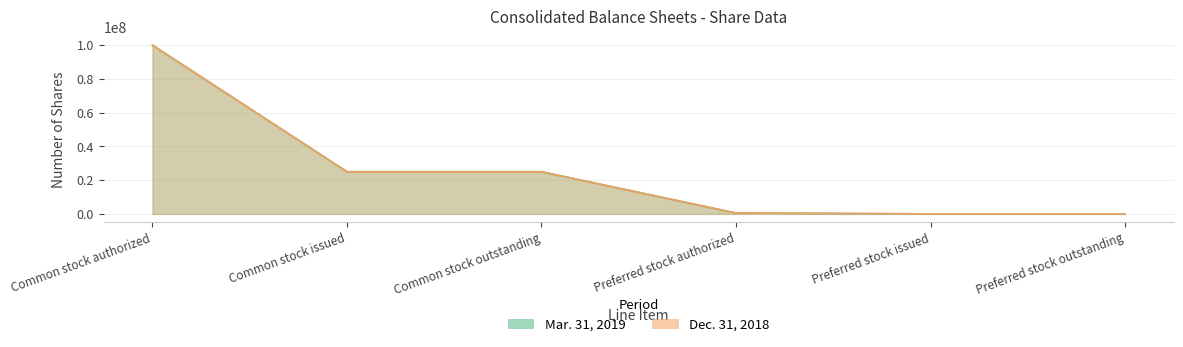

True or false: Mar. 31, 2019 and Dec. 31, 2018 cross at least once.

False